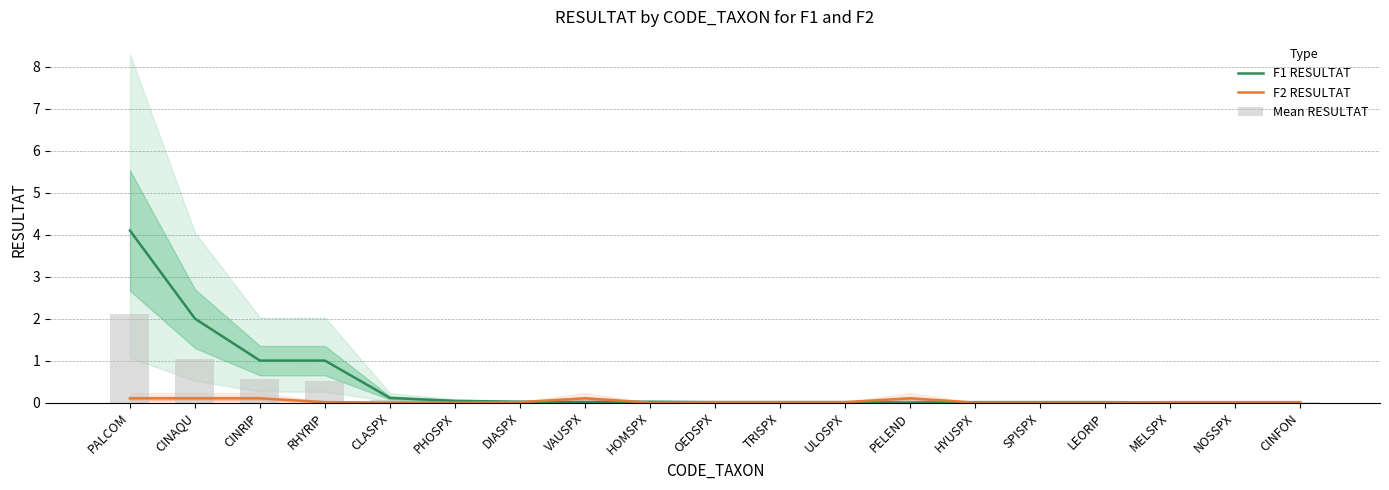

Which series has the largest total across all categories?

F1 RESULTAT